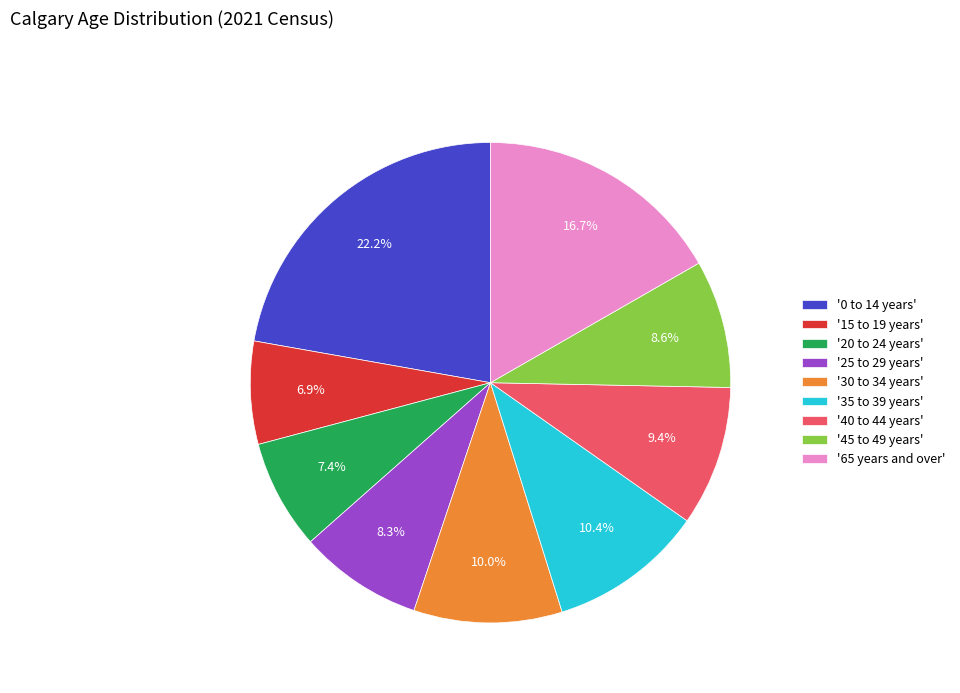

How many slices are in this pie chart?

9